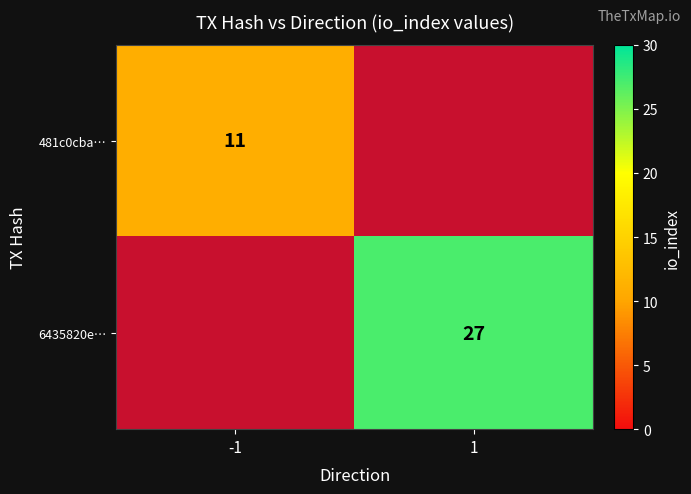

The value of 481c0cba… at -1 is 4. True or false?

False